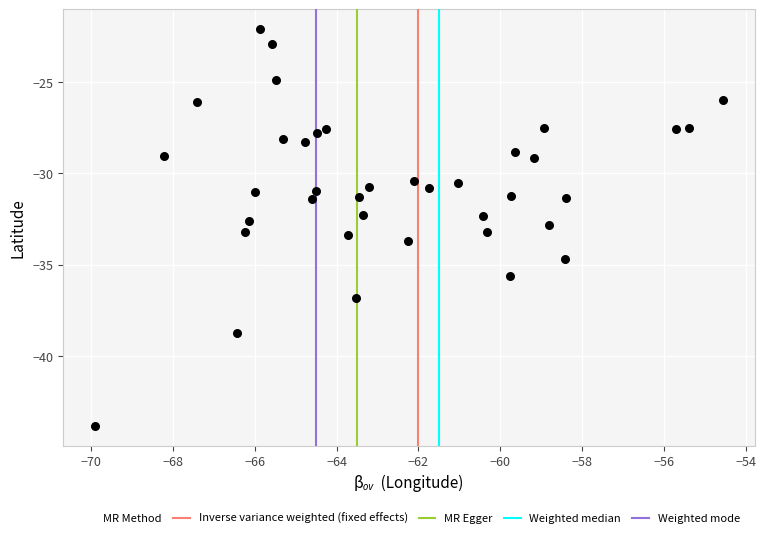

What is the range of Y values (max minus min)?

21.7